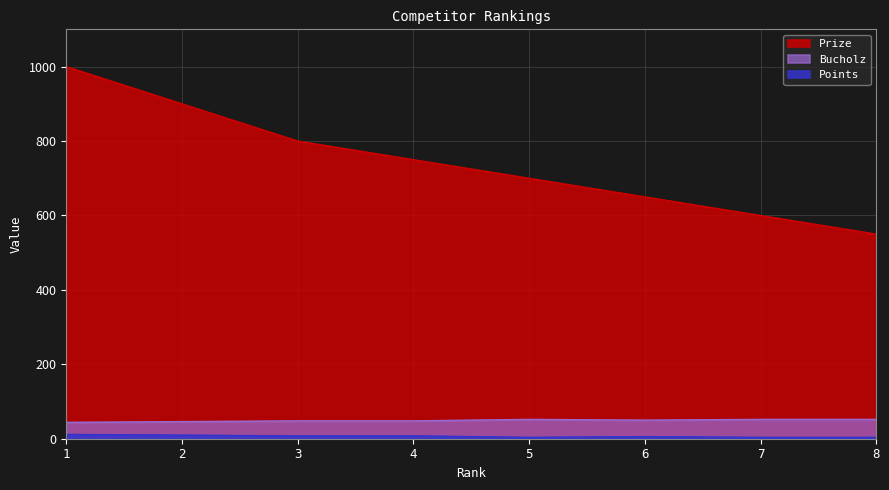

Between 2 and 4, which series saw the biggest shift?

Prize